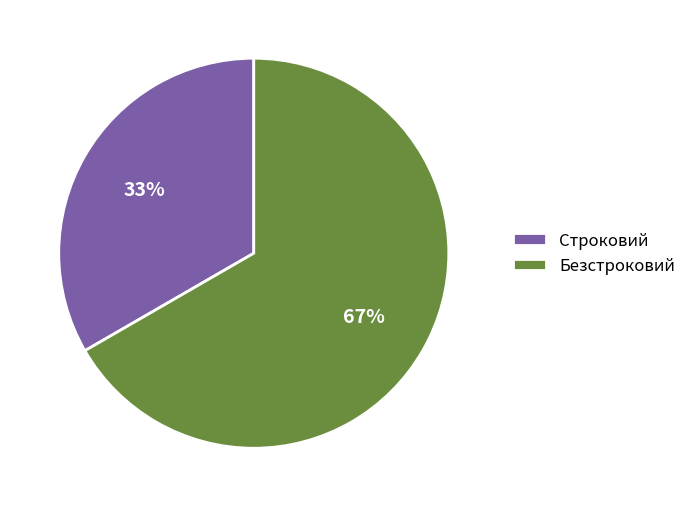

Is the sum of Безстроковий and Строковий greater than half?

Yes